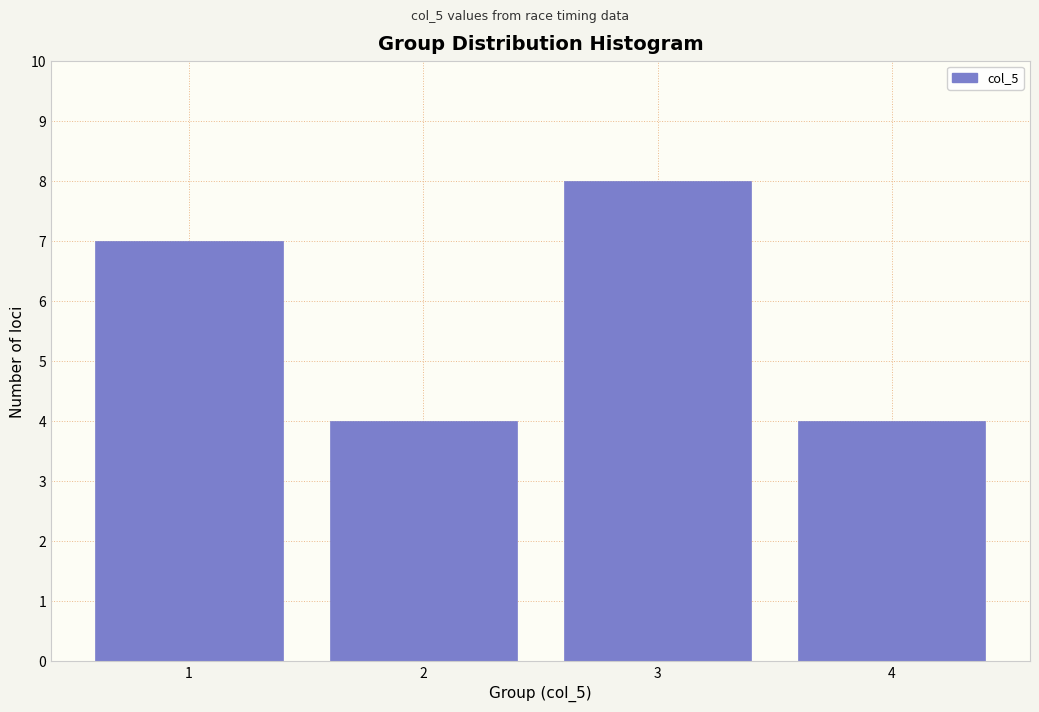

Reading left to right, what are all the values shown in this chart?

1=7	2=4	3=8	4=4